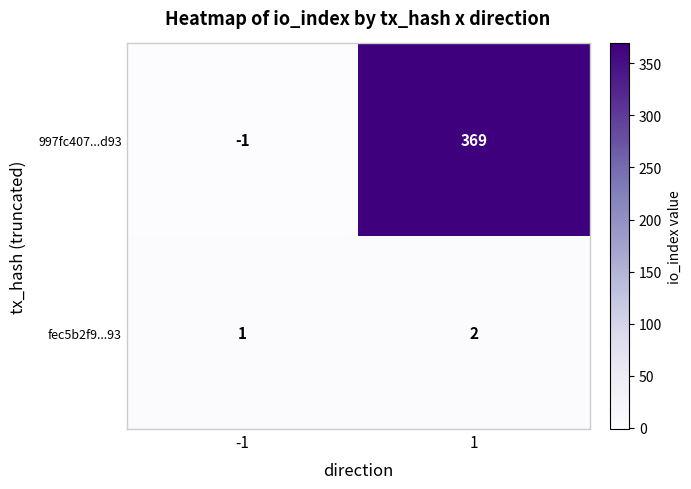

List the series in order of their peak value, lowest first.

fec5b2f9...93, 997fc407...d93